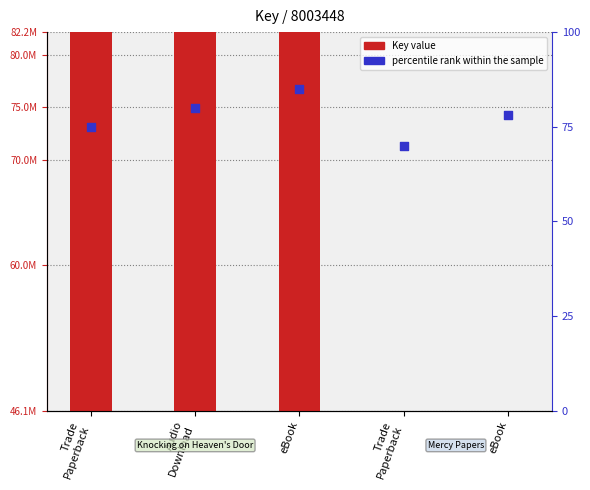

Which series reaches the minimum Y coordinate?

percentile rank within the sample